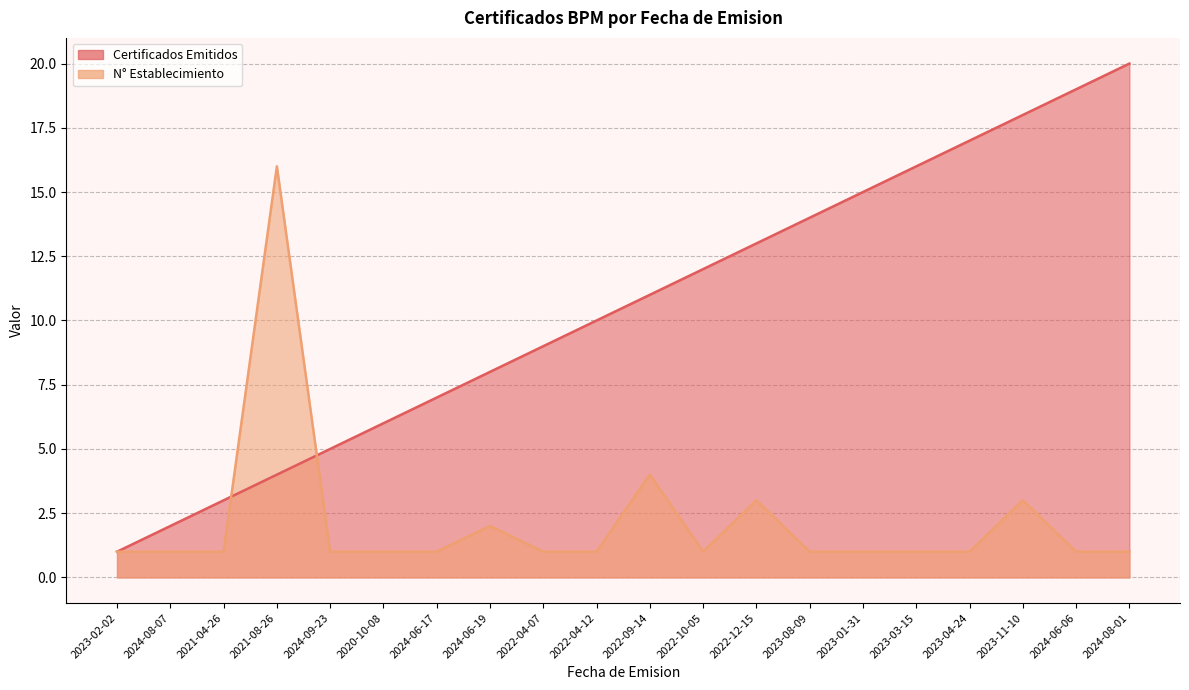

At which label does N° Establecimiento reach its minimum?

2023-02-02